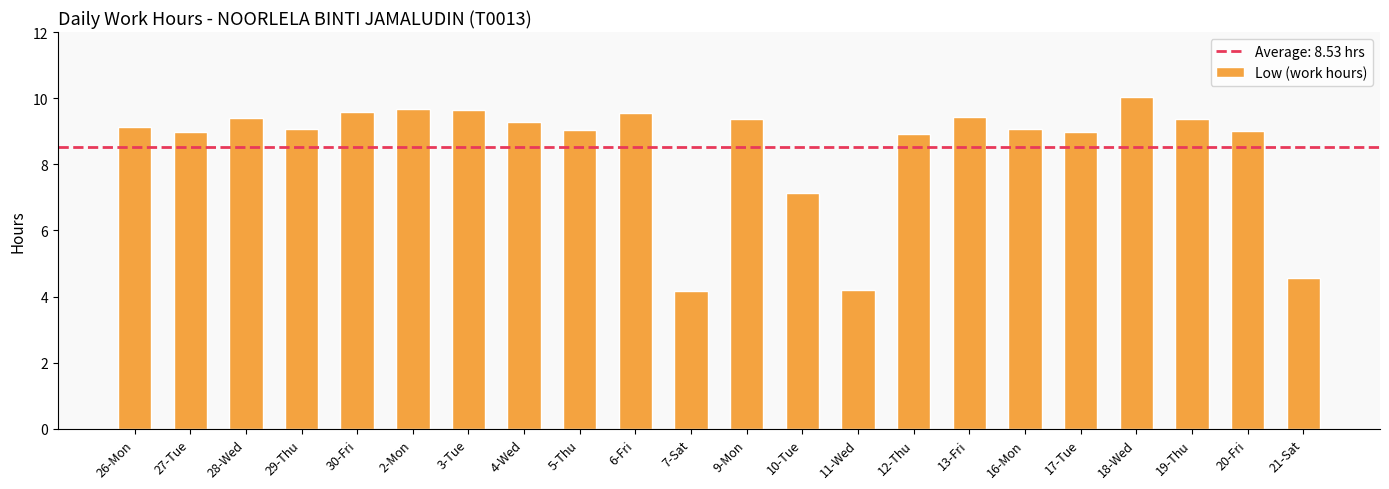

The value at 7-Sat is 4.2. True or false?

True